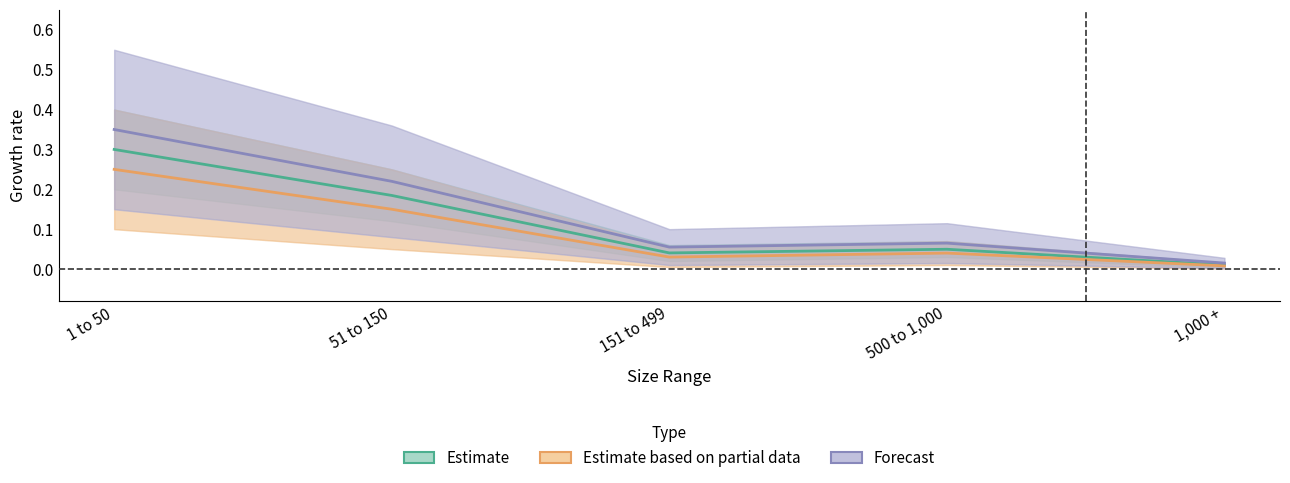

Is it true that Estimate based on partial data equals 0.2 at 1 to 50?

True